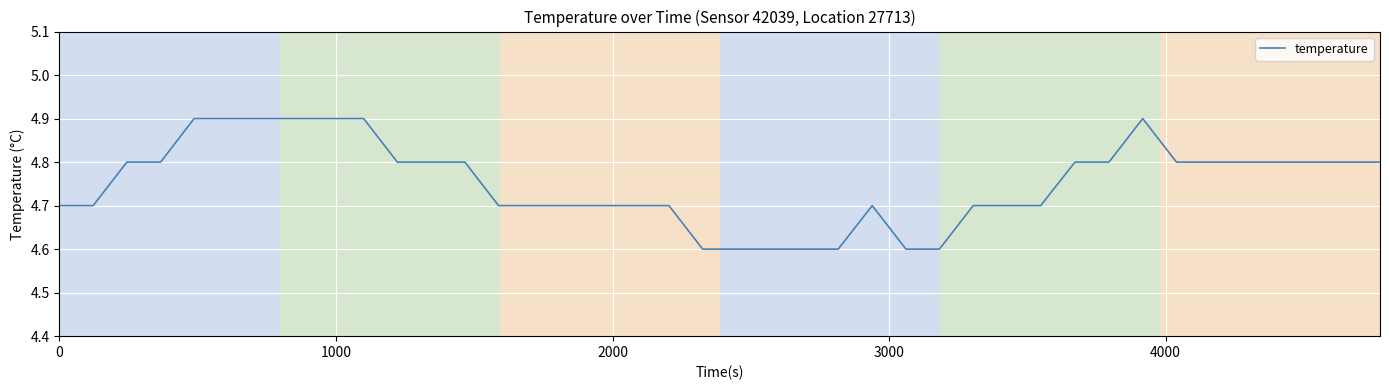

What is the minimum value shown in the chart?

4.6